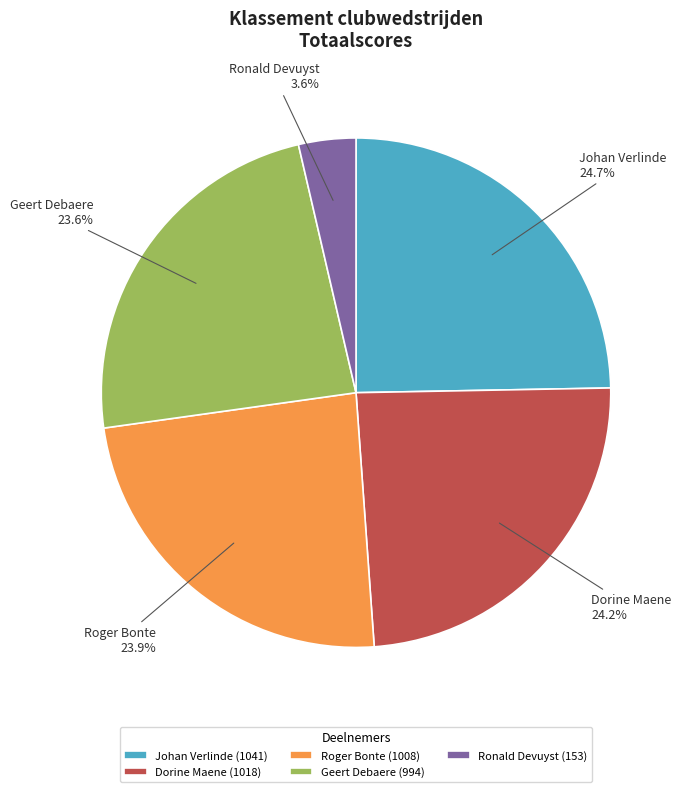

How much of the chart is everything except Dorine Maene?

75.8%